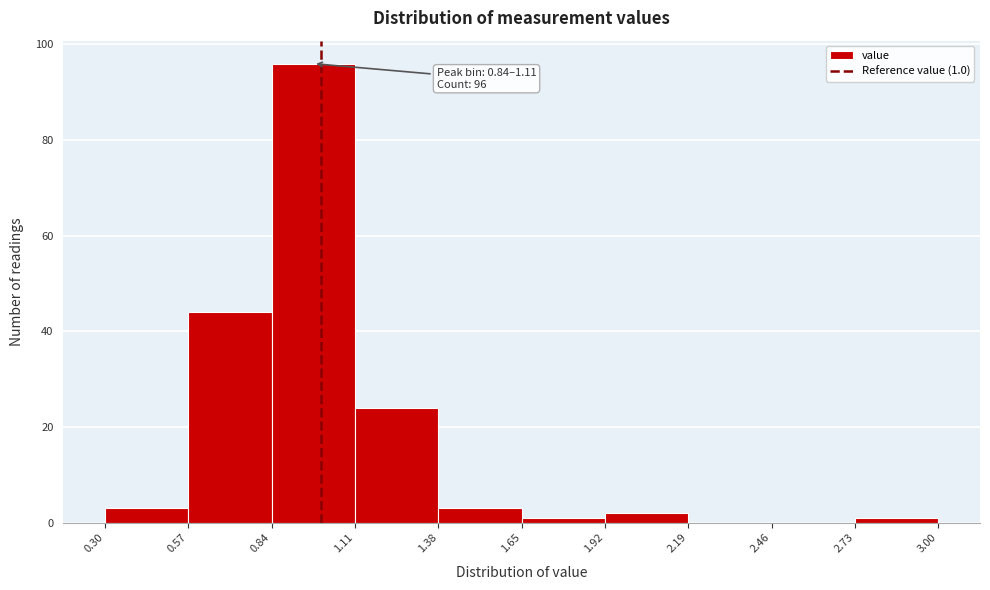

Over which range of the x-axis is the bar tallest?

0.84 to 1.11